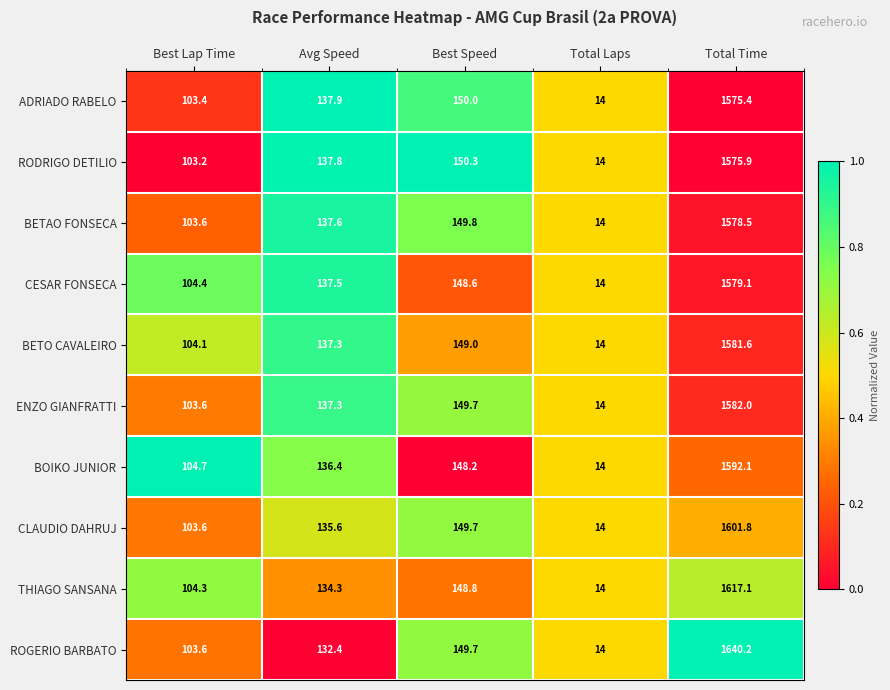

What is the lowest value of the THIAGO SANSANA series?

14.0